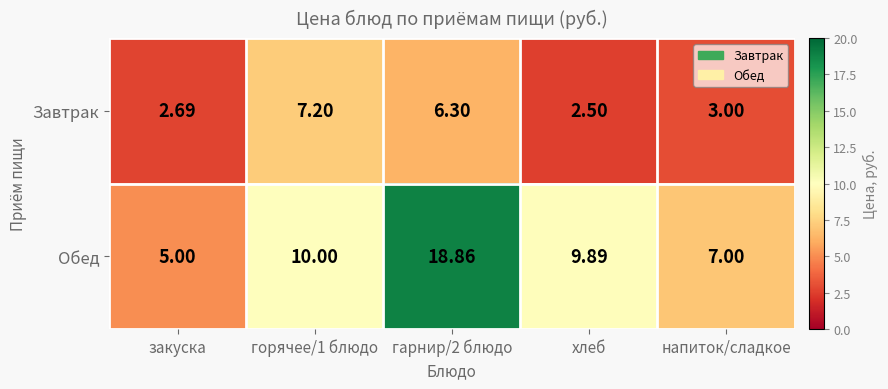

Which series has the widest spread of values?

Обед